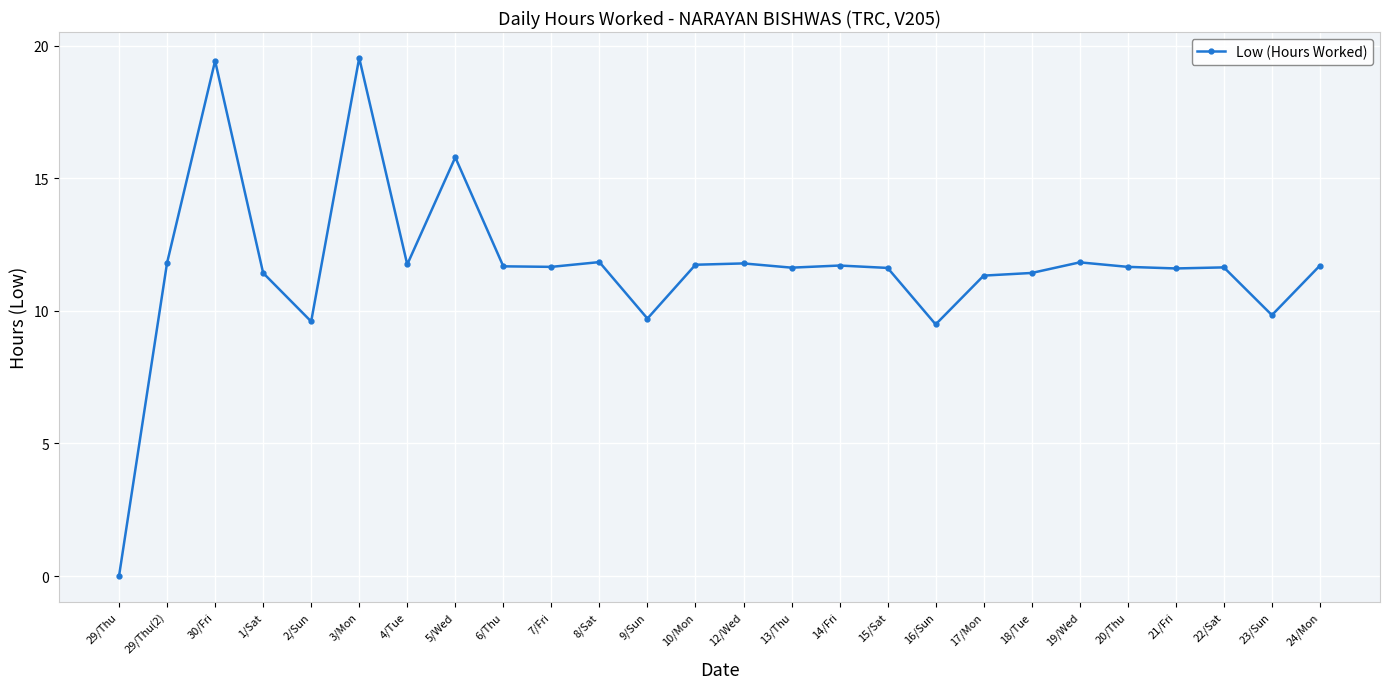

Where does the data first go above 11?

29/Thu(2)